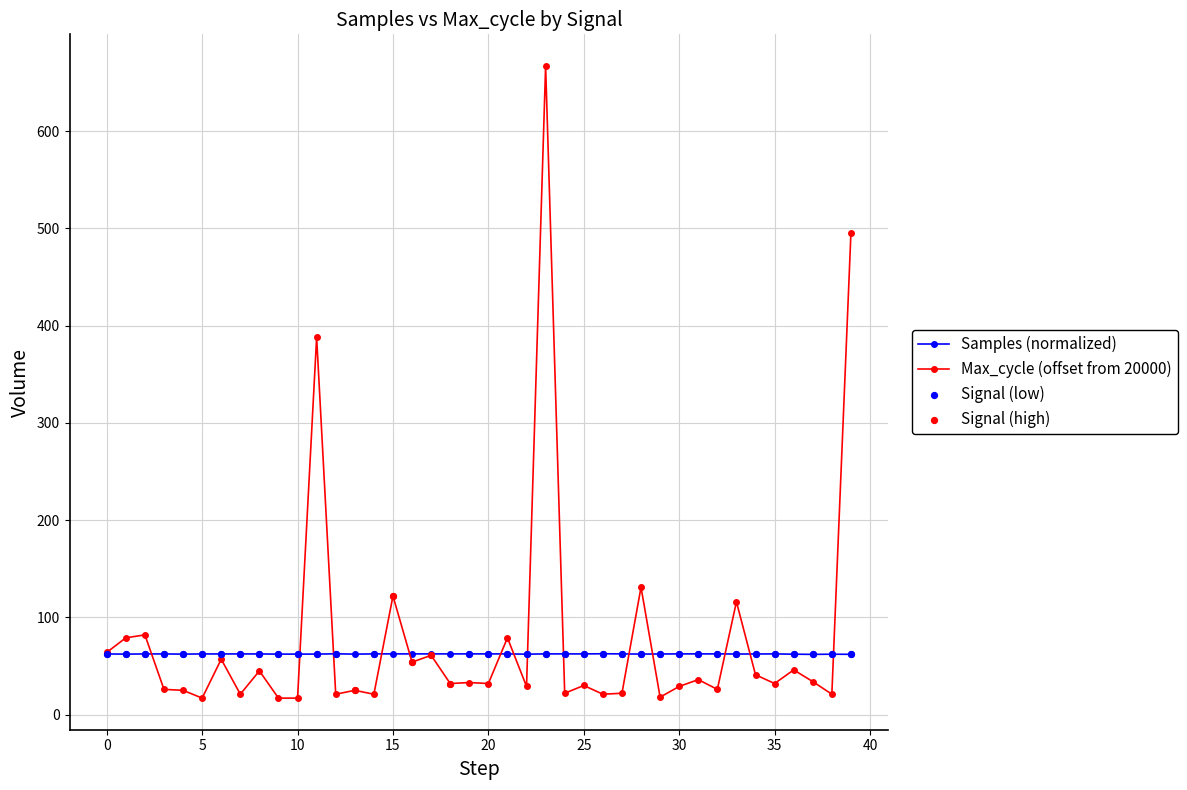

What is the maximum value shown in the chart?

667.0